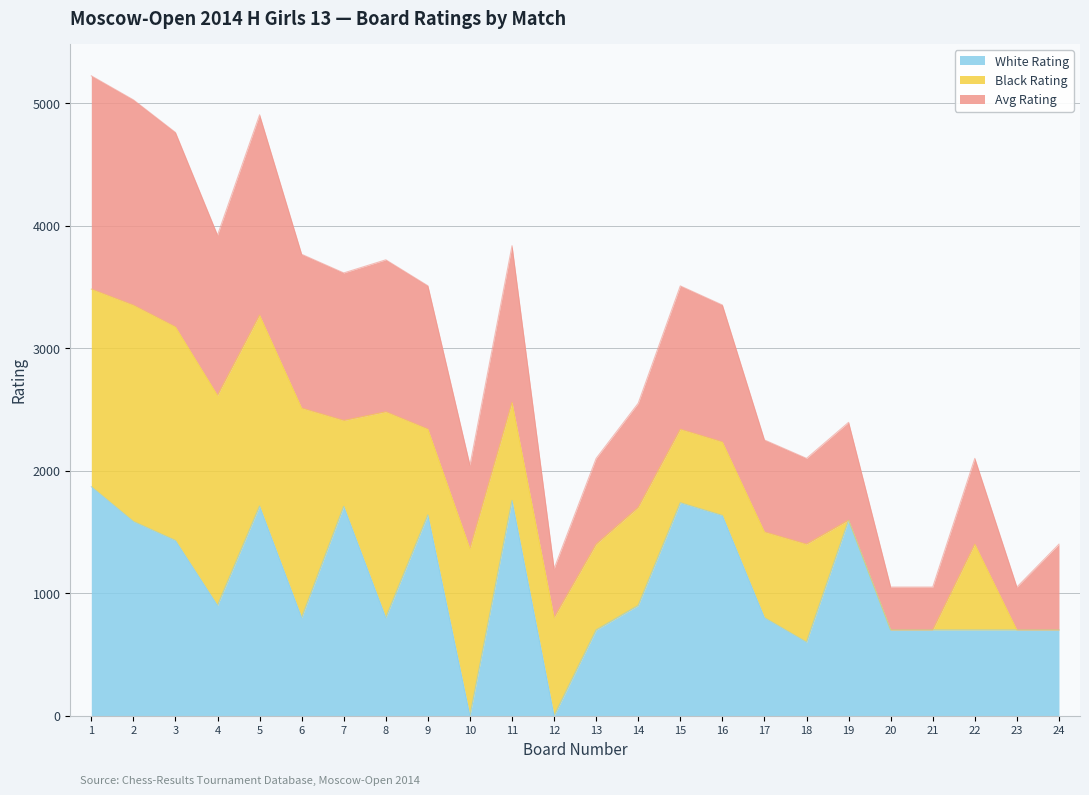

What is the highest value of the White Rating series?

1869